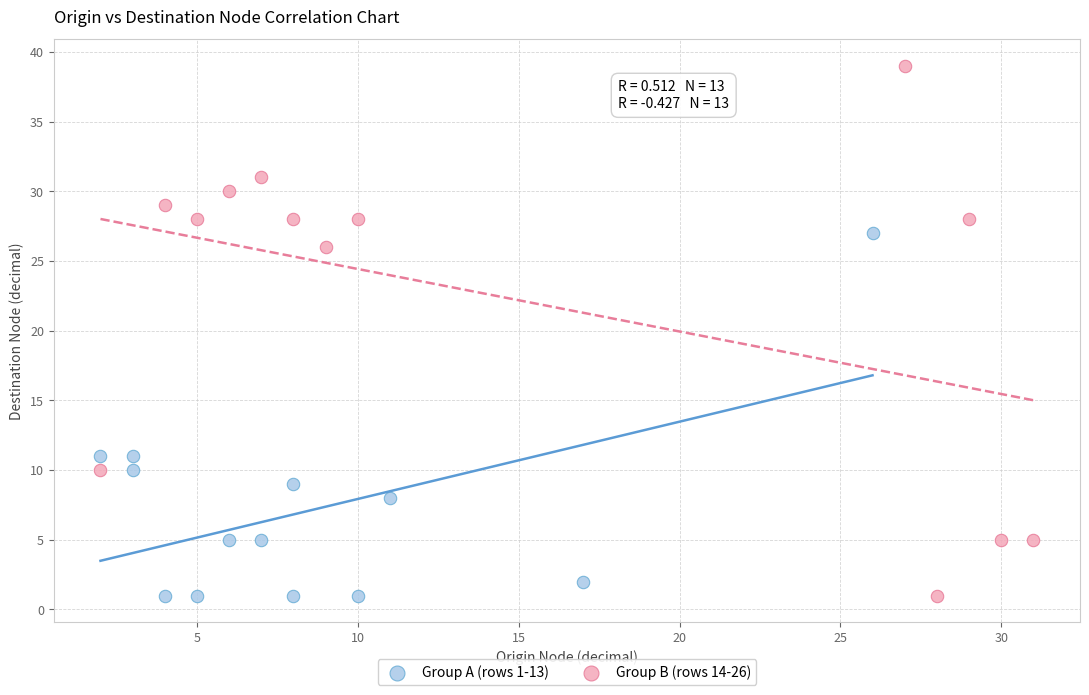

Which series reaches the maximum Y coordinate?

Group B (rows 14-26)